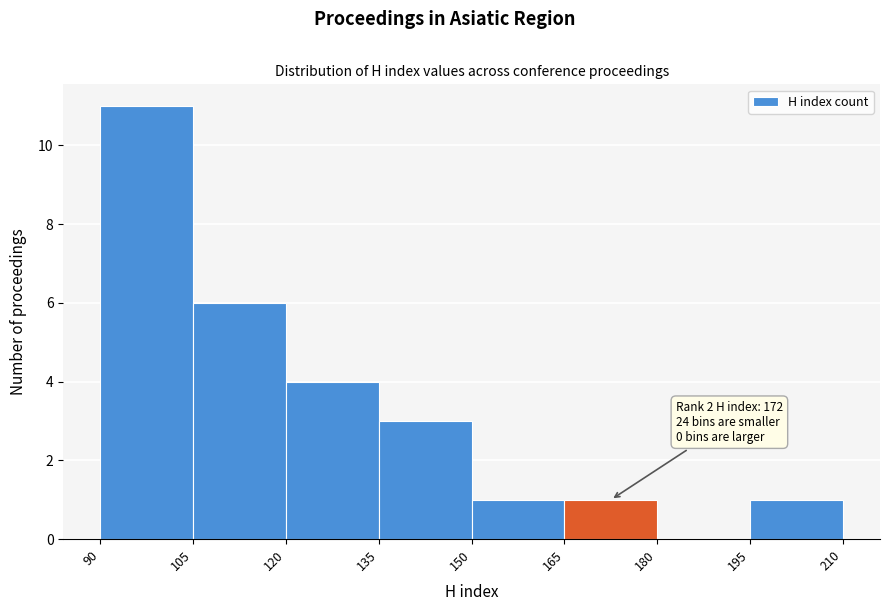

Over which range of the x-axis is the bar tallest?

90 to 105